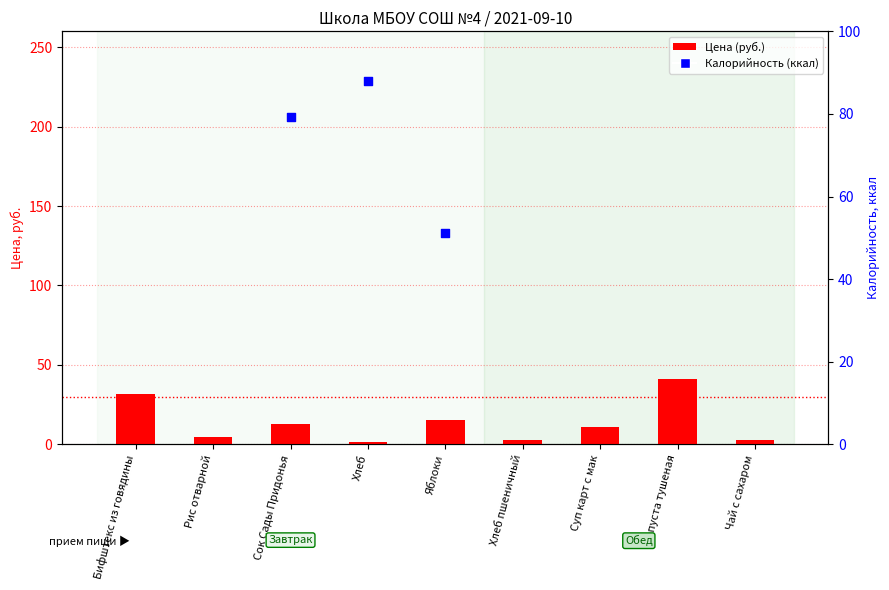

Between Рис отварной and Чай с сахаром, which is larger?

Рис отварной